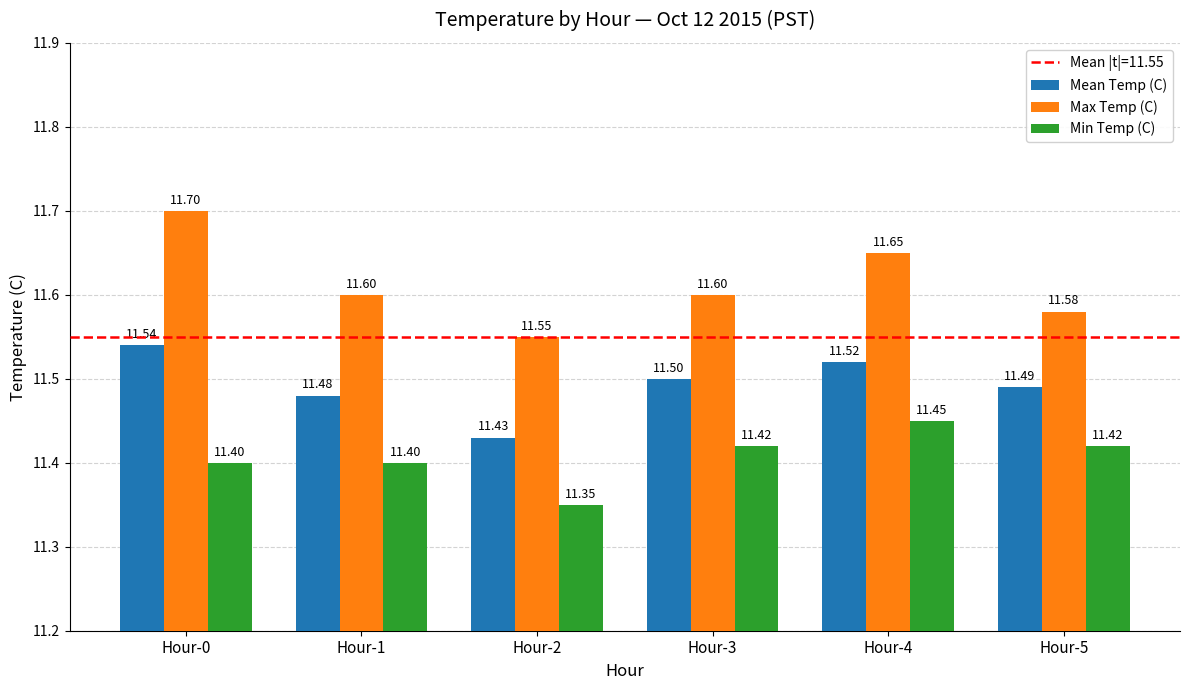

Which category has the highest value in the Mean Temp (C) series?

Hour-0